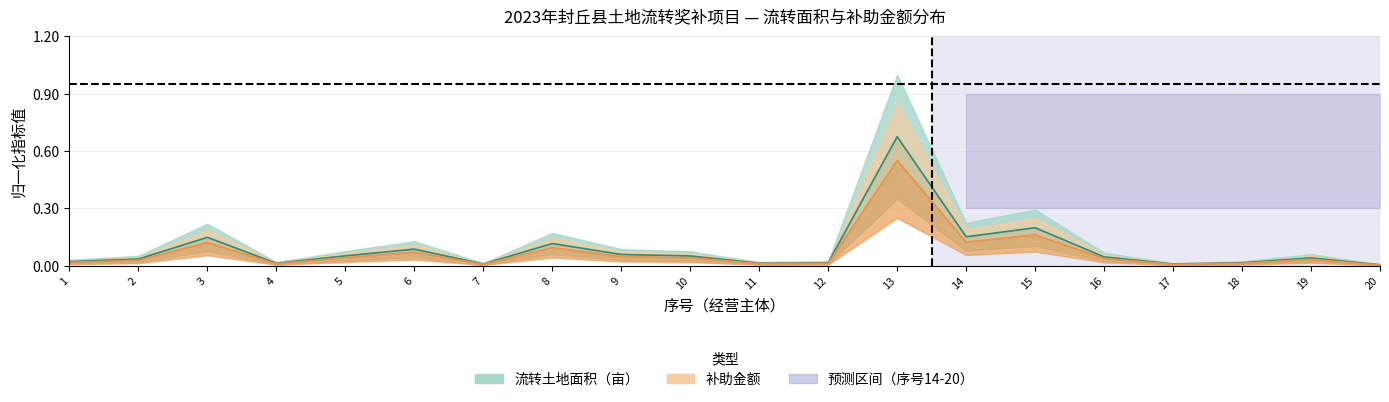

Reading left to right, transcribe all the data shown in this chart.

流转土地面积（亩）: 0.0	0.0	0.1	0.0	0.1	0.1	0.0	0.1	0.1	0.1	0.0	0.0	0.7	0.2	0.2	0.0	0.0	0.0	0.0	0.0
补助金额: 0.0	0.0	0.1	0.0	0.0	0.1	0.0	0.1	0.0	0.0	0.0	0.0	0.6	0.1	0.2	0.0	0.0	0.0	0.0	0.0